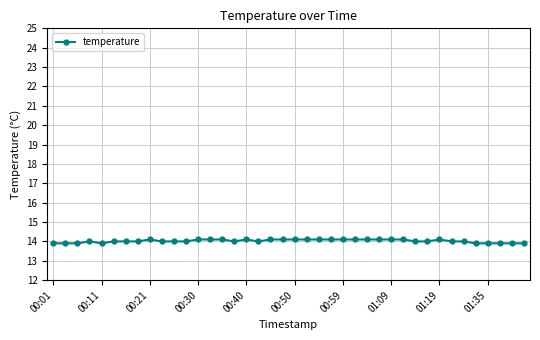

What is the value of the 25th point from the left?

14.1